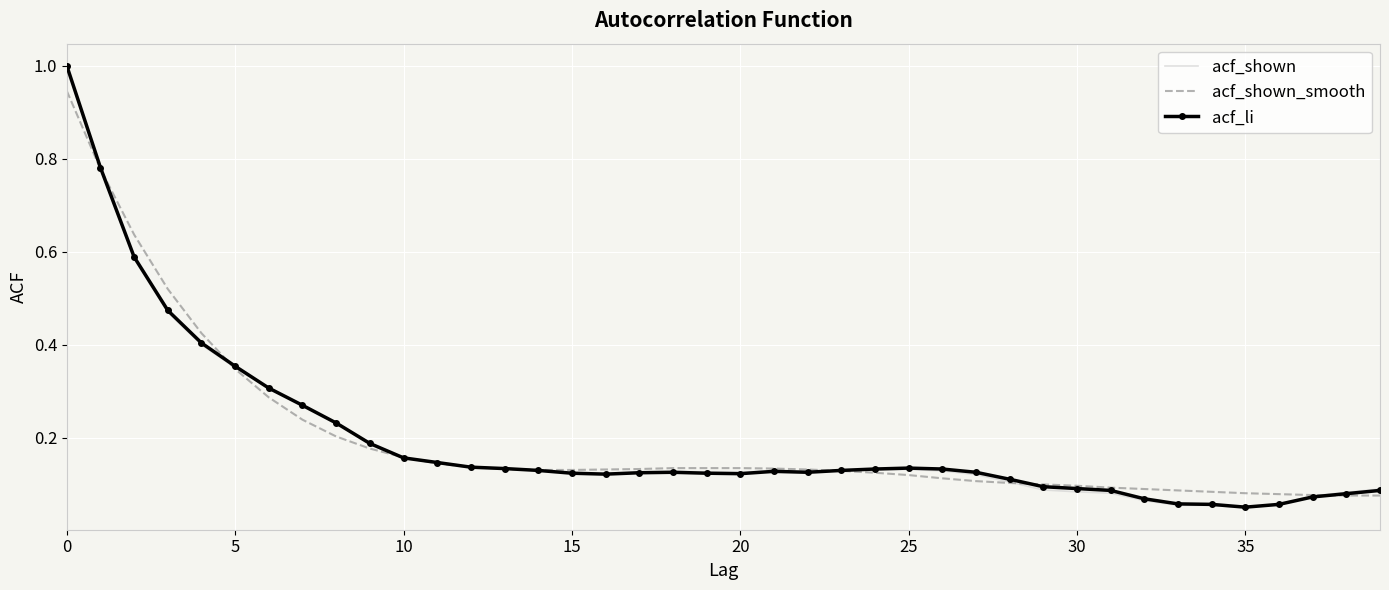

What is the highest value of the acf_shown series?

1.0